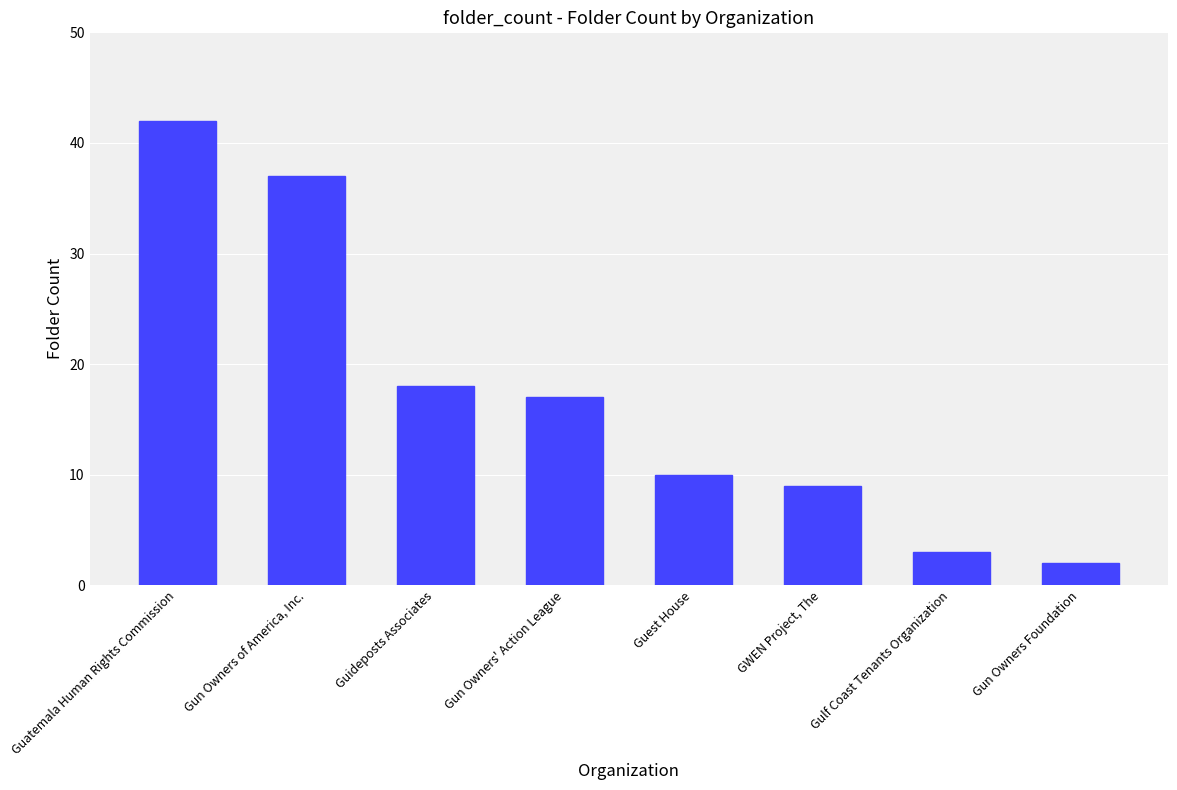

The chart shows a value of 3 at Gulf Coast Tenants Organization. True or false?

True